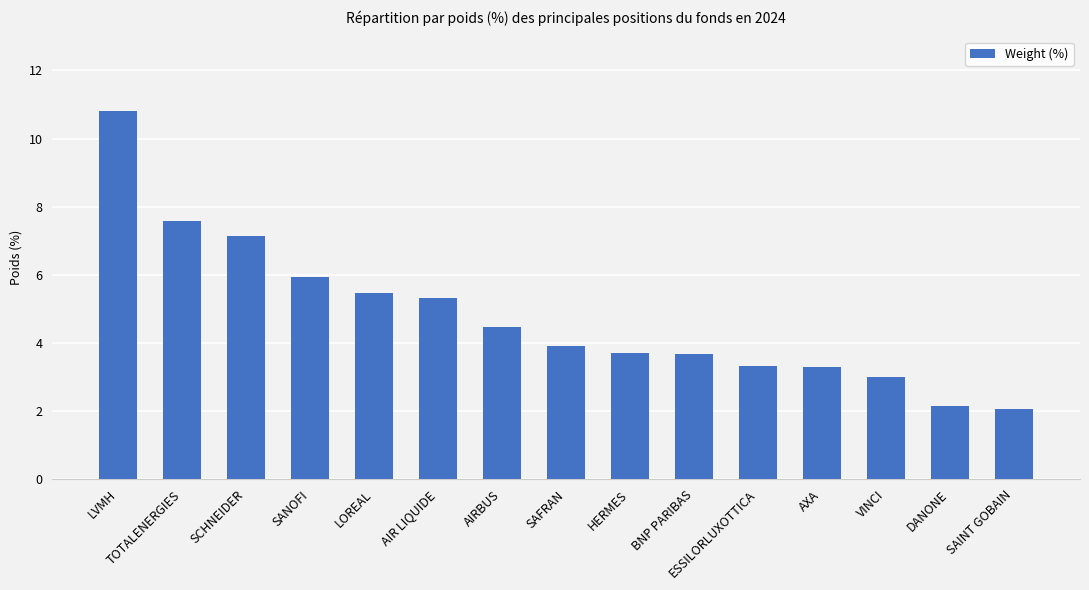

What is the sum of all values?

71.8